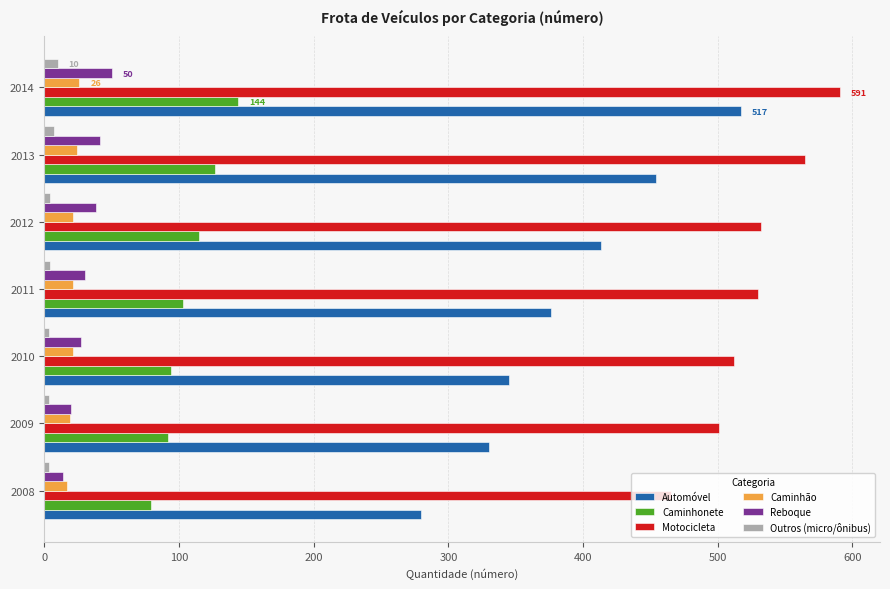

Which series has the widest spread of values?

Automóvel